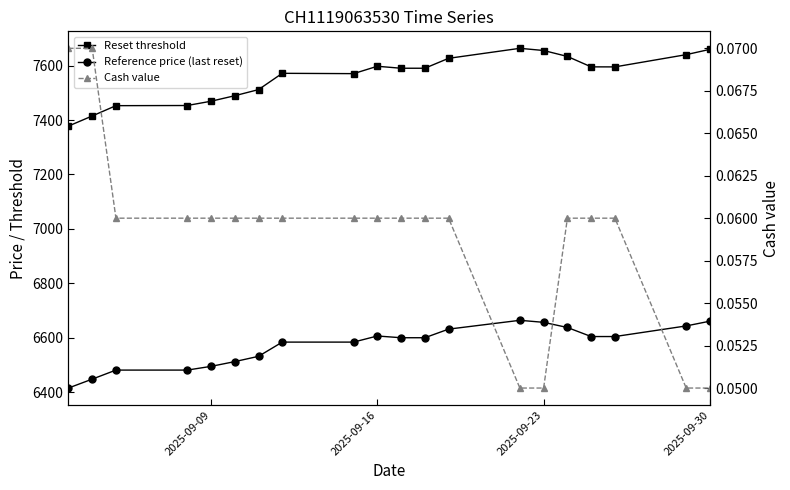

At how many categories does at least one series exceed 1286?

20